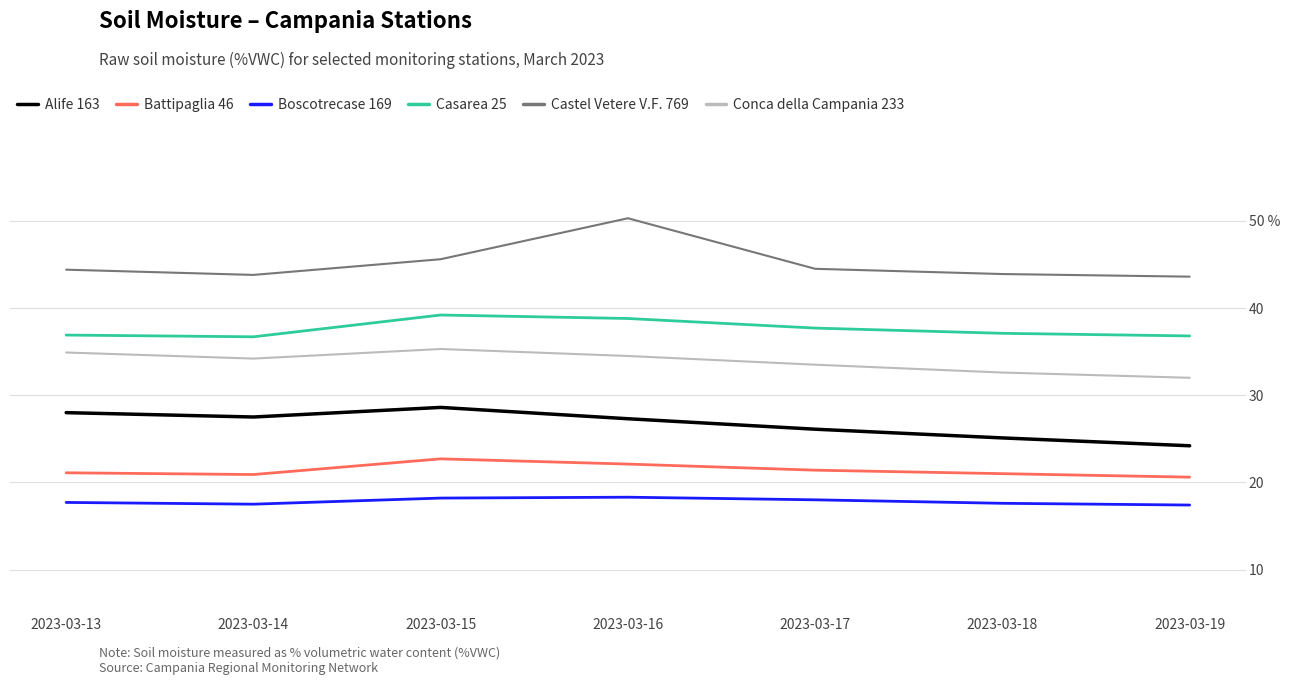

At which category does Casarea 25 reach its first local peak?

2023-03-15